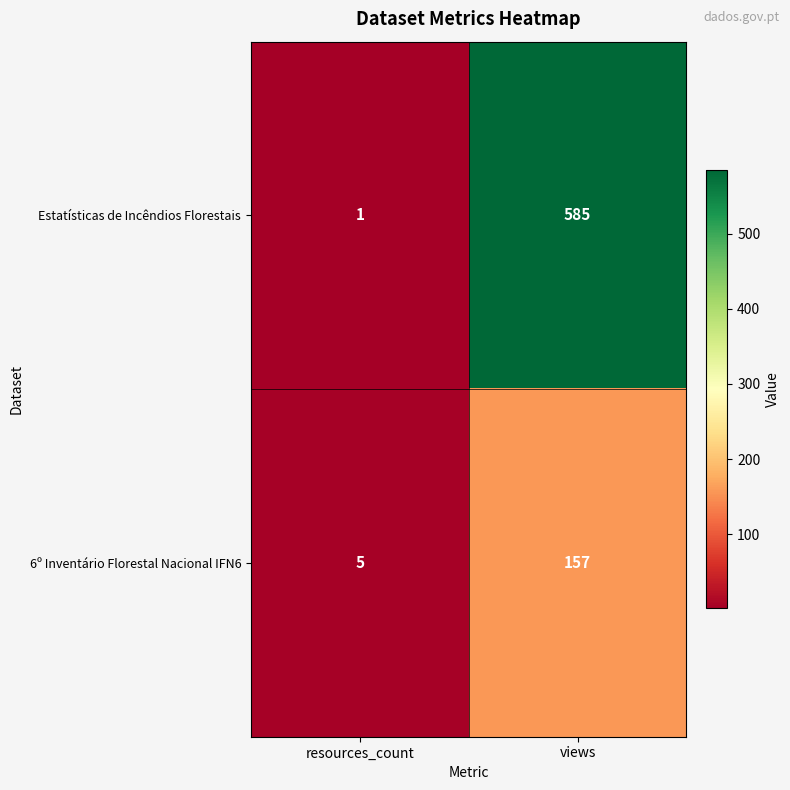

Which series has the largest total across all categories?

Estatísticas de Incêndios Florestais